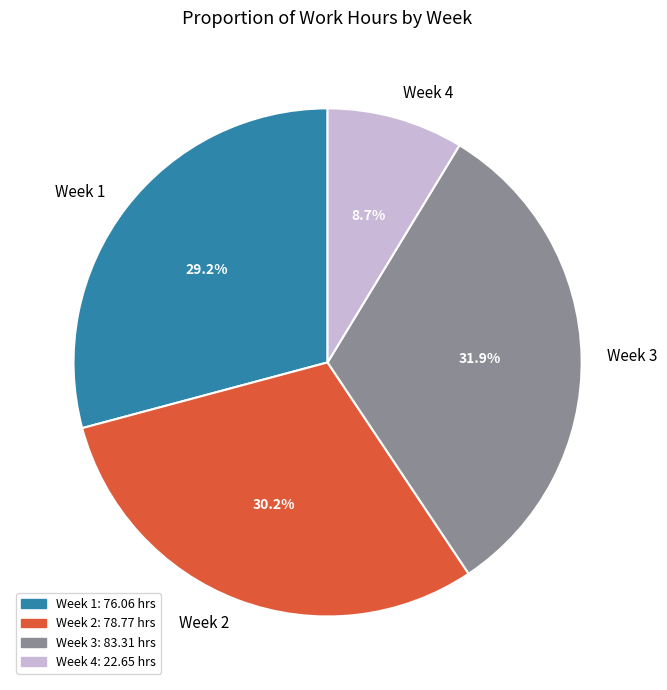

Between Week 2 and Week 4, which is larger?

Week 2